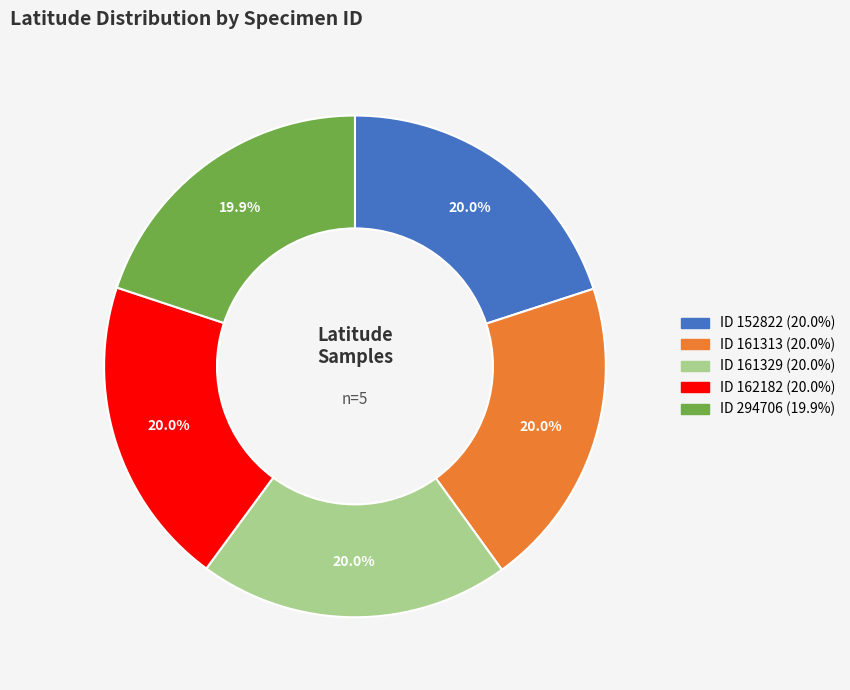

Is there any slice that represents more than half of the pie?

No